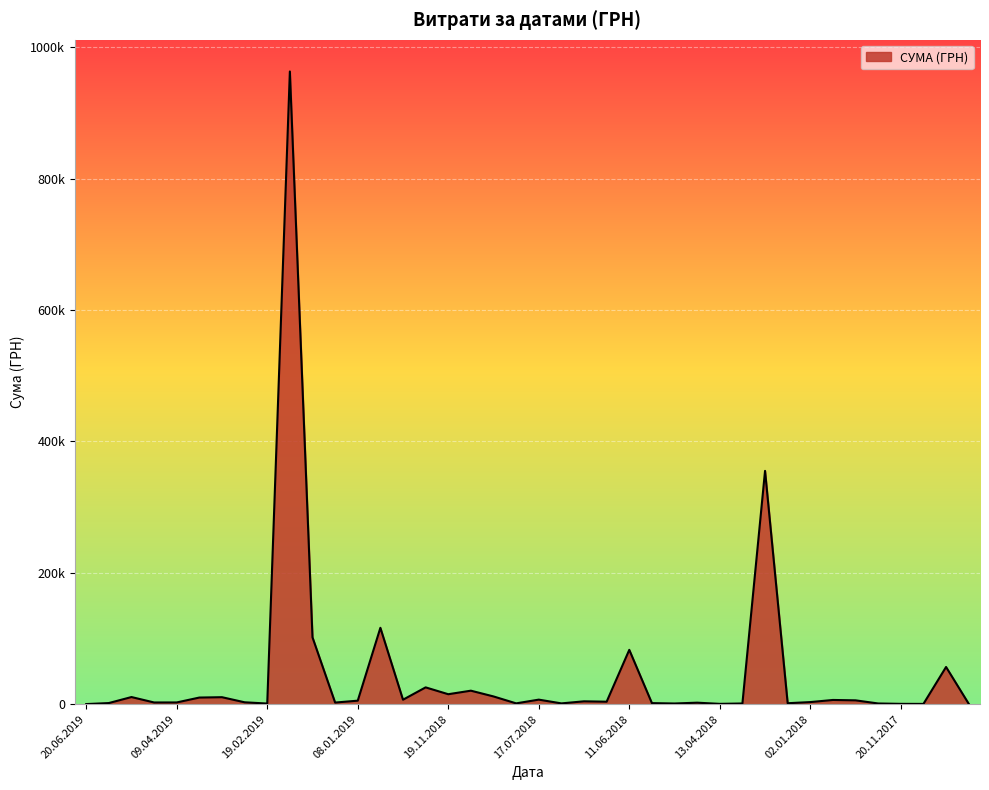

At which label does the data first exceed 3860?

30.05.2019